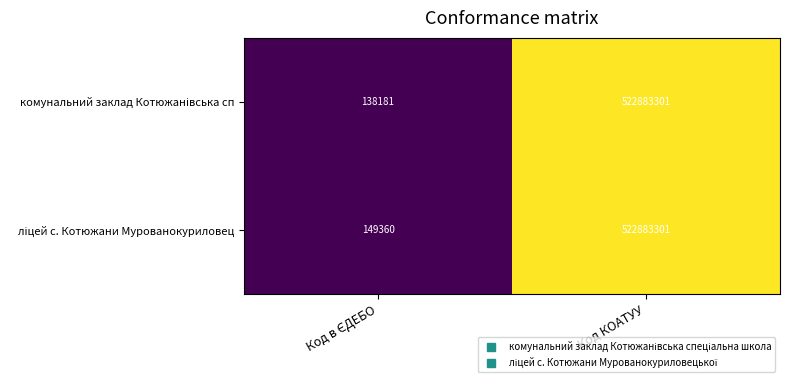

What is the total value across all series at Код КОАТУУ?

1045766602